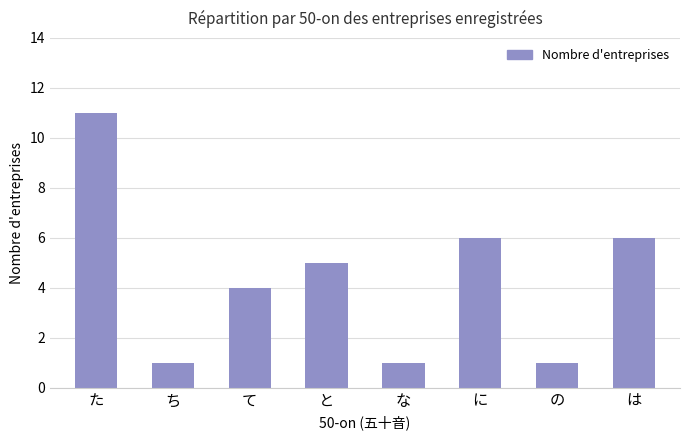

What is the ratio of the value at て to the value at の?

4.0